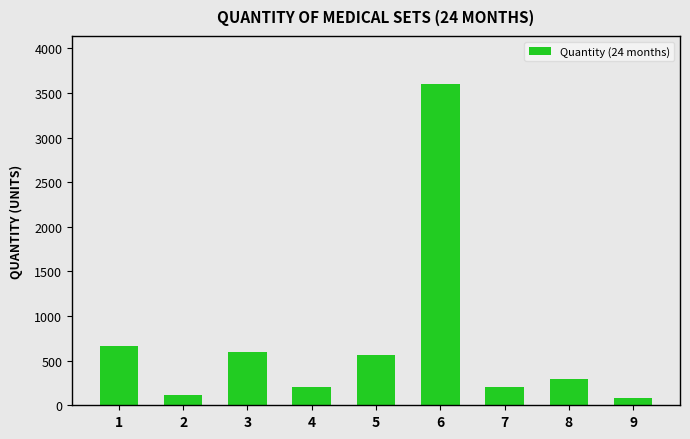

True or false: the data shows 505 at 8.

False